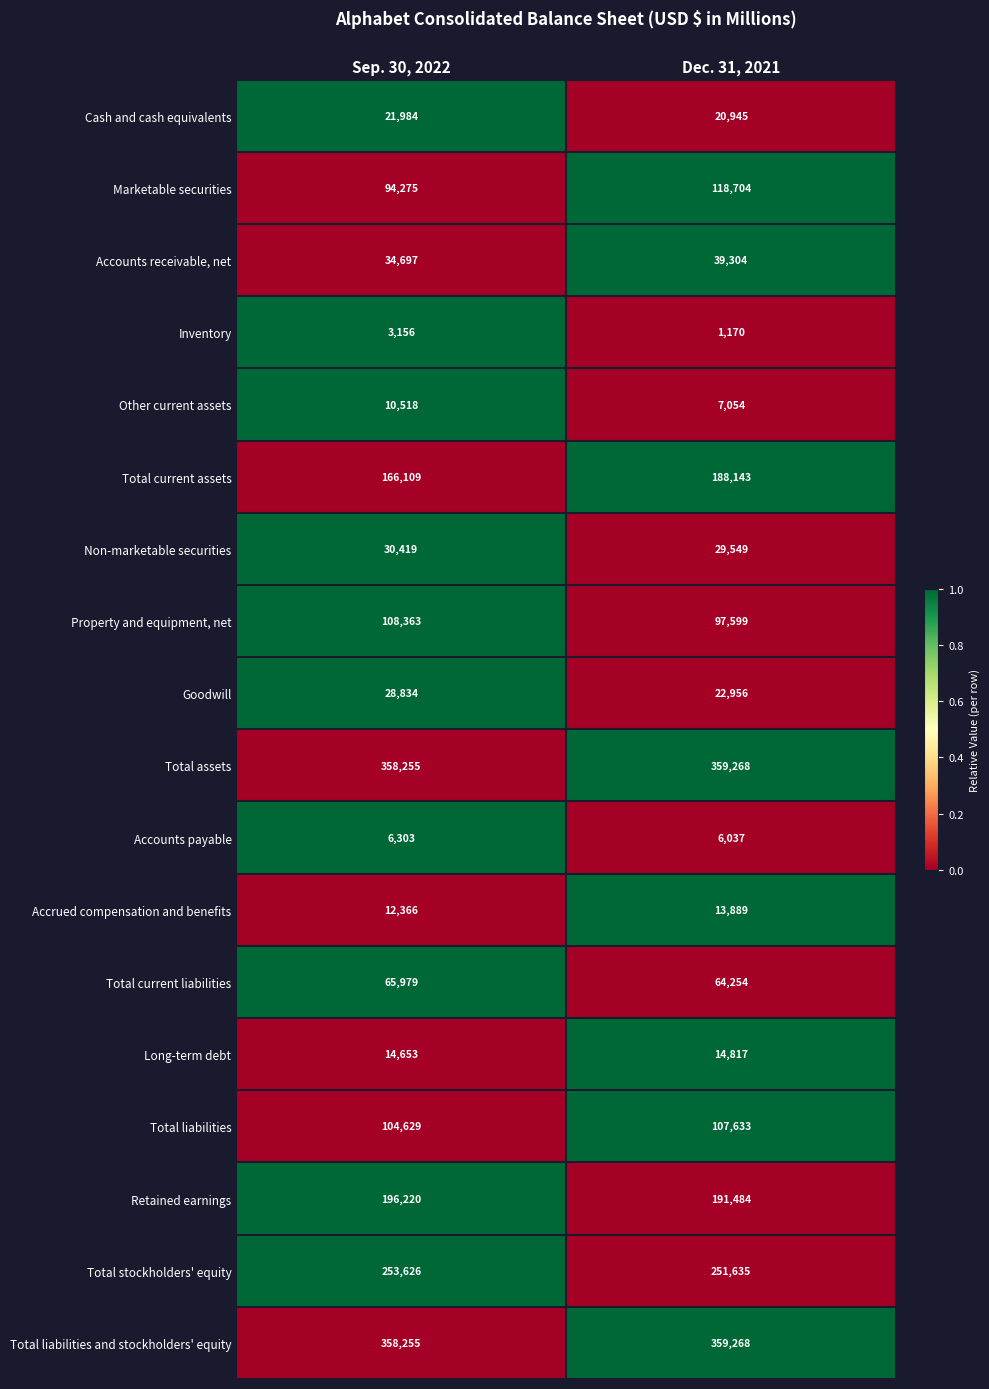

What is the difference between the Inventory values at Sep. 30, 2022 and Dec. 31, 2021?

1986